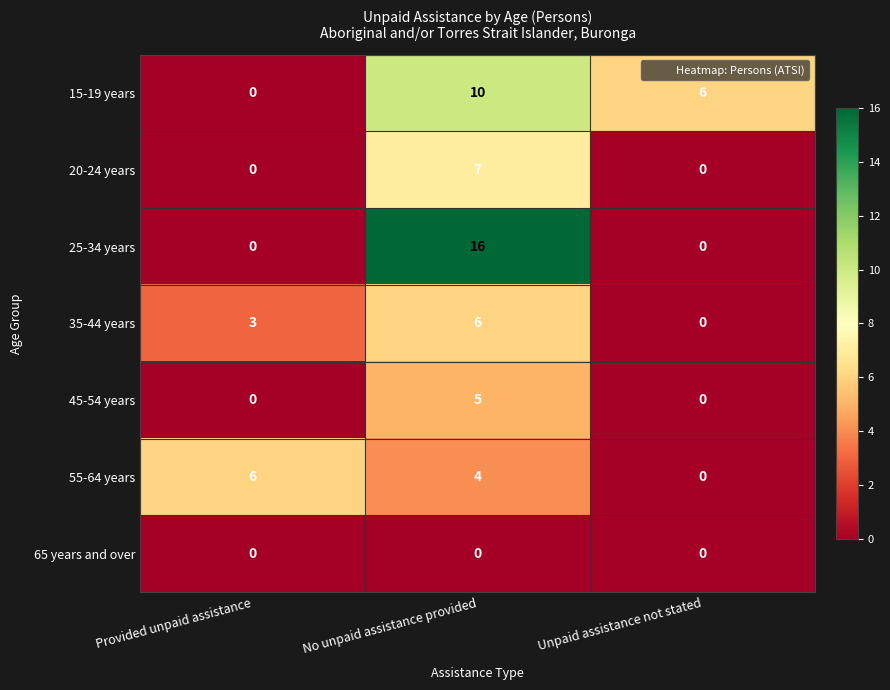

At how many categories does at least one series exceed 9?

1